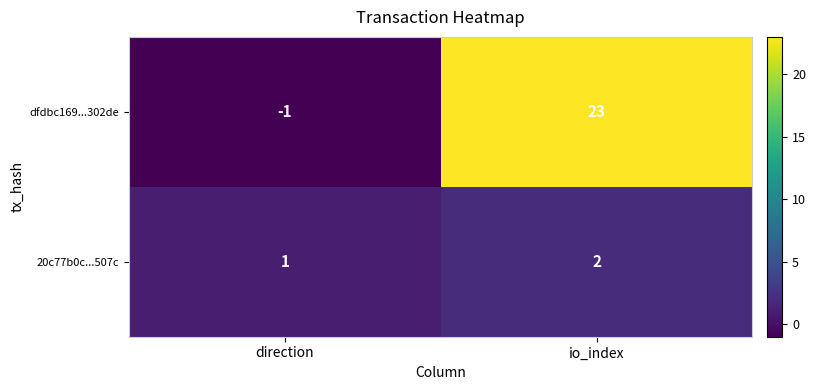

At how many categories does at least one series exceed 7?

1